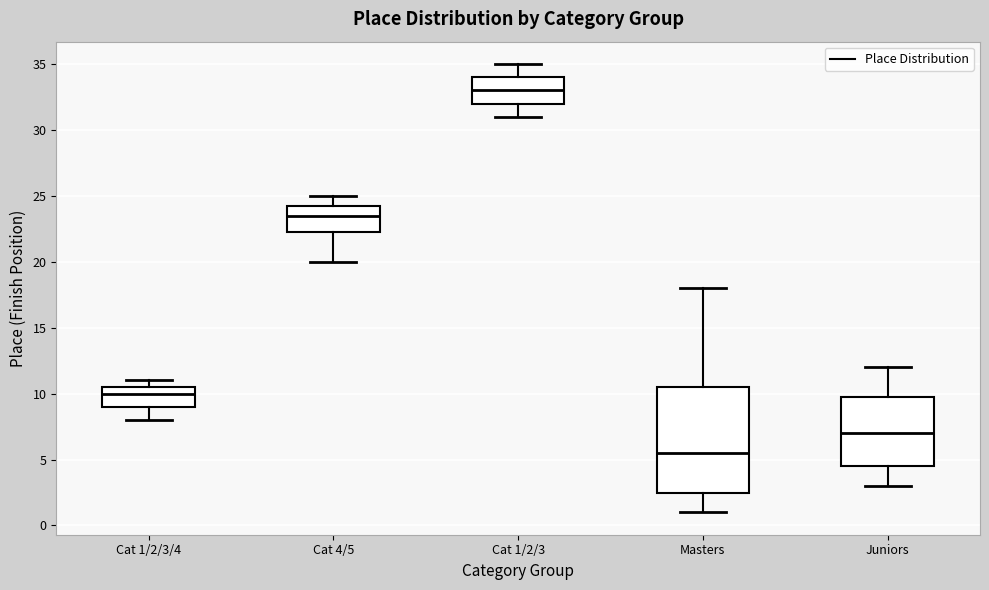

Reading left to right, read every box against the y-axis: the position of its median line, the range the box covers, and the ends of its whiskers. The values are not printed on the chart, so give them approximately, as read against the axis.

Cat 1/2/3/4: median 10.0, box 9.0 to 10.5, whiskers 8.0 to 11.0
Cat 4/5: median 23.5, box 22.5 to 24.5, whiskers 20.0 to 25.0
Cat 1/2/3: median 33.0, box 32.0 to 34.0, whiskers 31.0 to 35.0
Masters: median 5.5, box 2.5 to 10.5, whiskers 1.0 to 18.0
Juniors: median 7.0, box 4.5 to 10.0, whiskers 3.0 to 12.0